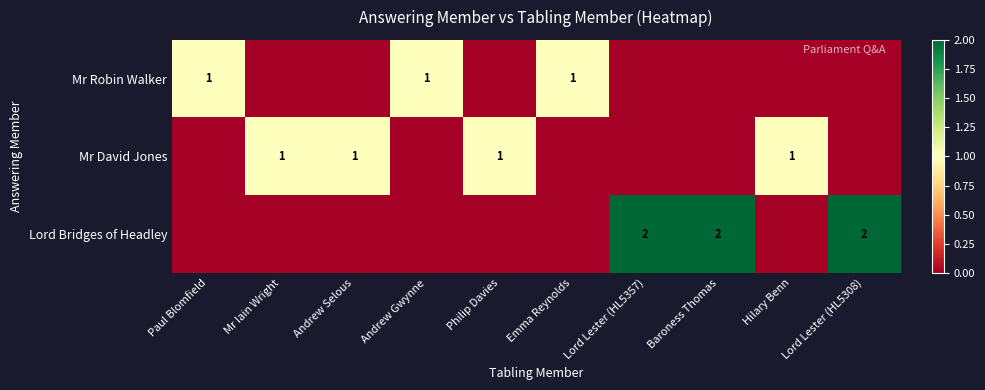

At Paul Blomfield, list the series in order from largest to smallest.

Mr Robin Walker, Mr David Jones, Lord Bridges of Headley